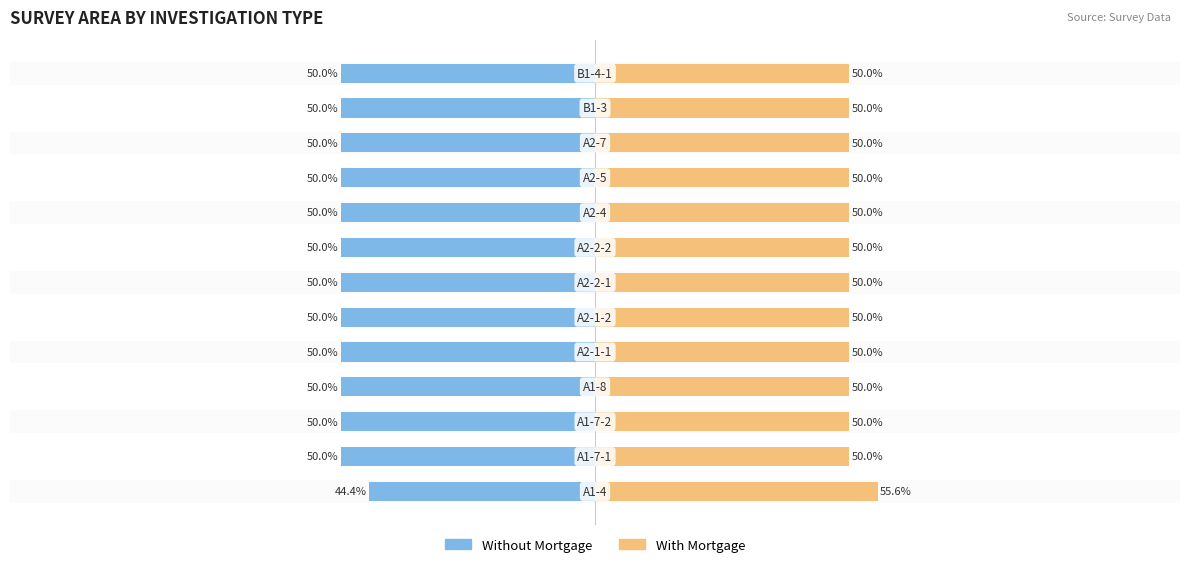

Reading left to right, extract all data points from this chart.

Without Mortgage: -44.4	-50.0	-50.0	-50.0	-50.0	-50.0	-50.0	-50.0	-50.0	-50.0	-50.0	-50.0	-50.0
With Mortgage: 55.6	50.0	50.0	50.0	50.0	50.0	50.0	50.0	50.0	50.0	50.0	50.0	50.0